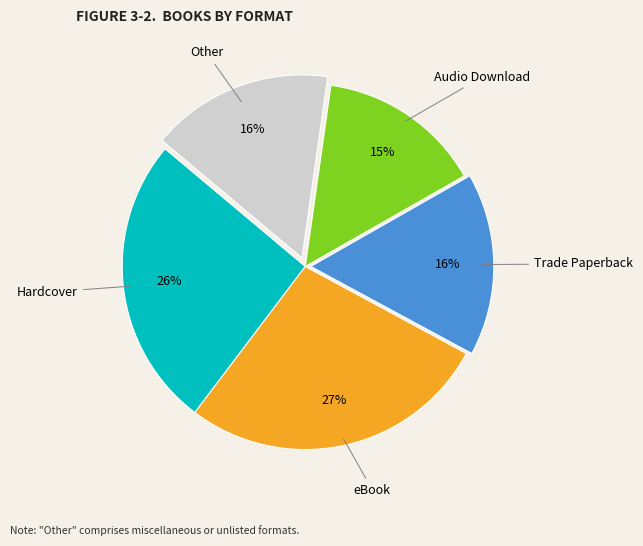

To the nearest percent, what is the average slice percentage?

20%